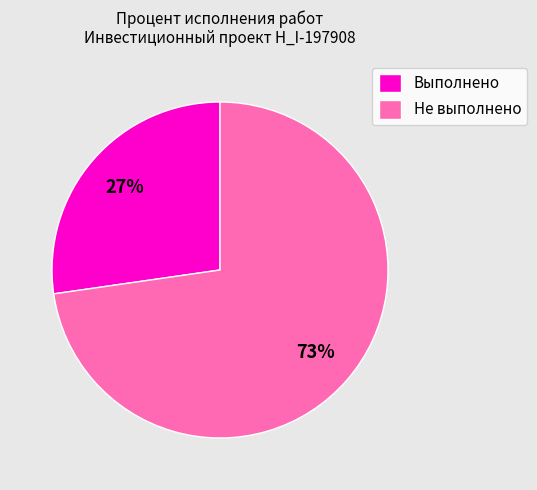

How many segments does this pie chart have?

2